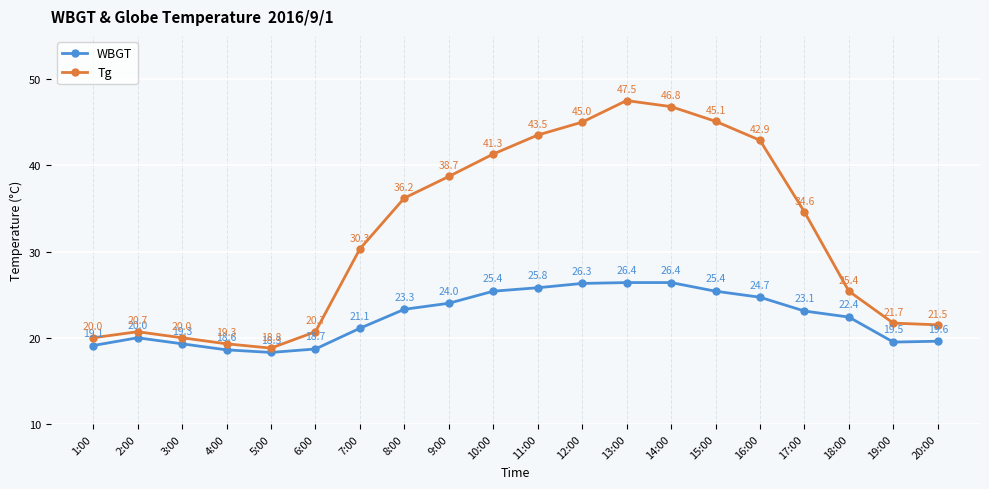

What is the spread (max minus min) of values at 16:00?

18.2